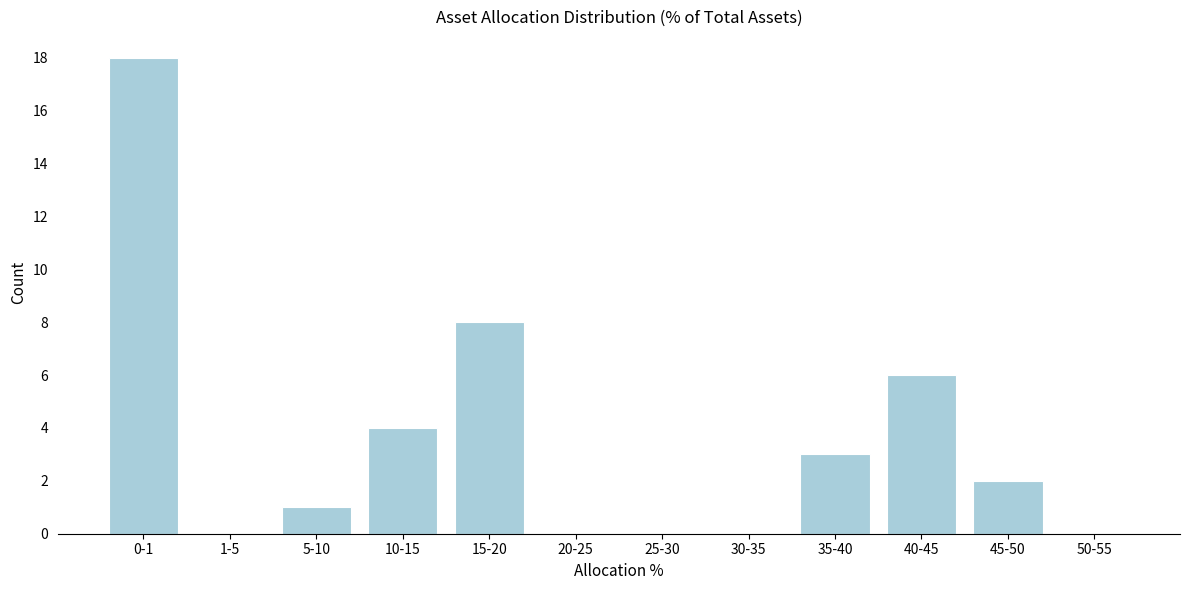

Reading right to left, list all the values displayed in this chart.

50-55=0	45-50=2	40-45=6	35-40=3	30-35=0	25-30=0	20-25=0	15-20=8	10-15=4	5-10=1	1-5=0	0-1=18